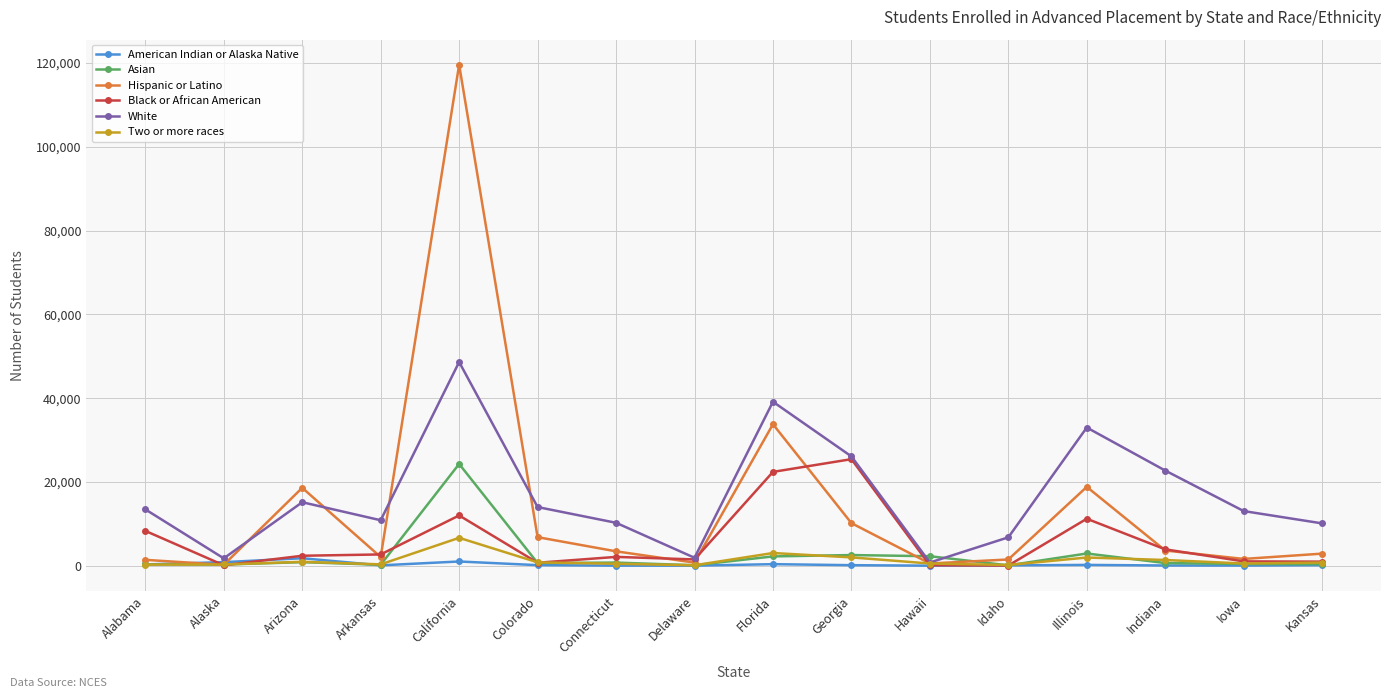

Between Connecticut and Indiana, which series saw the biggest shift?

White